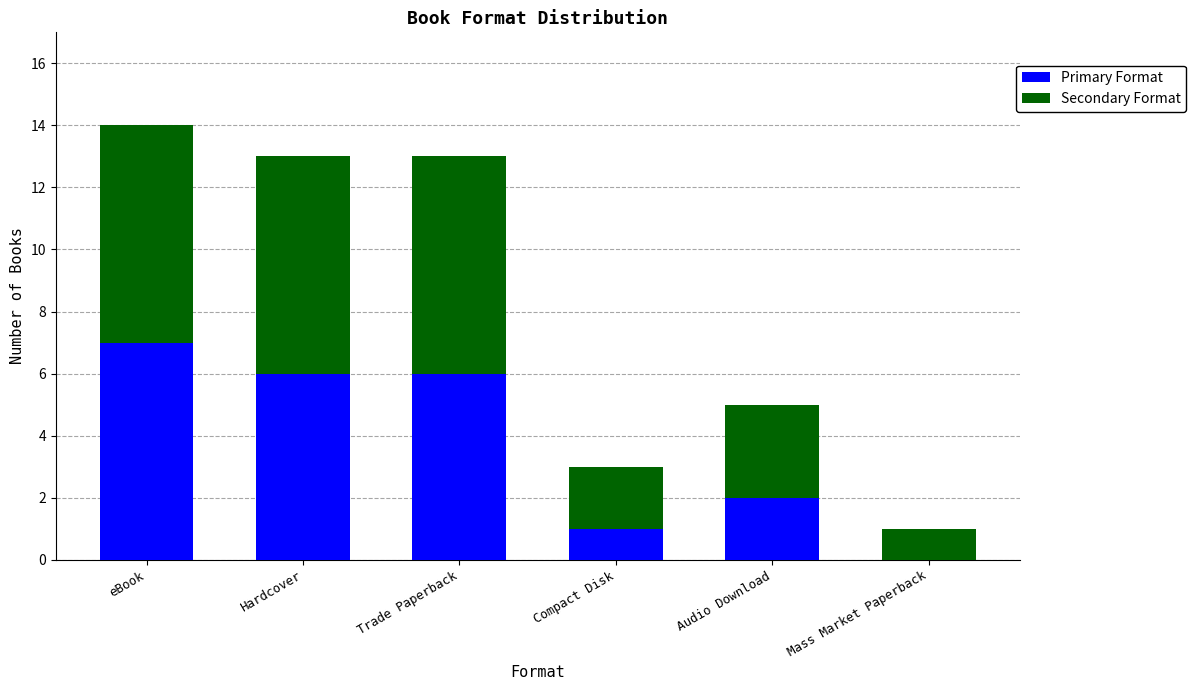

At which category is the sum across all series the highest?

eBook